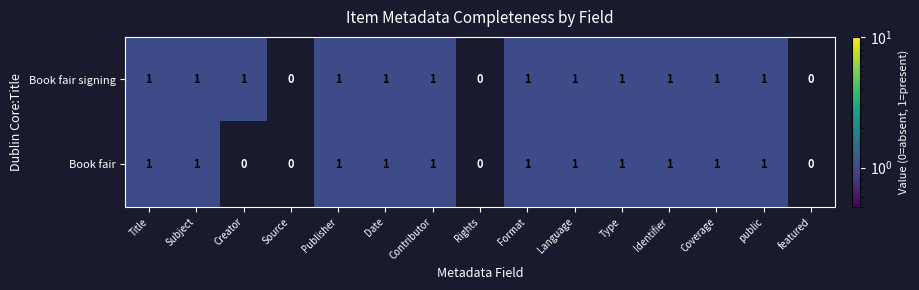

What is the sum of all Book fair values?

11